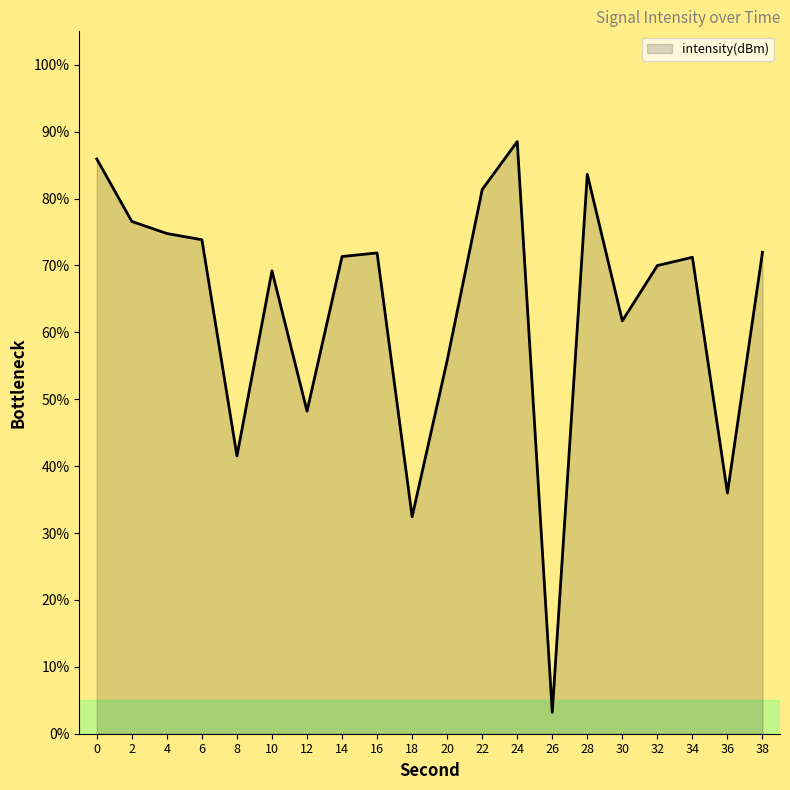

True or false: the data shows 113.9 at 4.

False